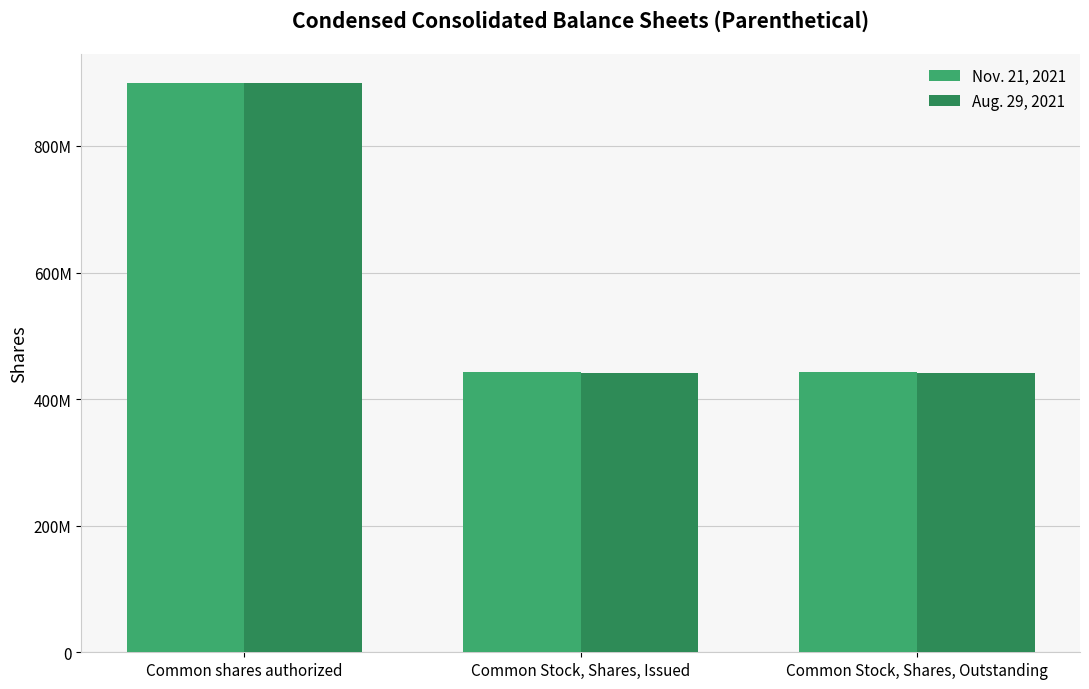

What is the difference between the highest and lowest values at Common Stock, Shares, Issued?

1609000